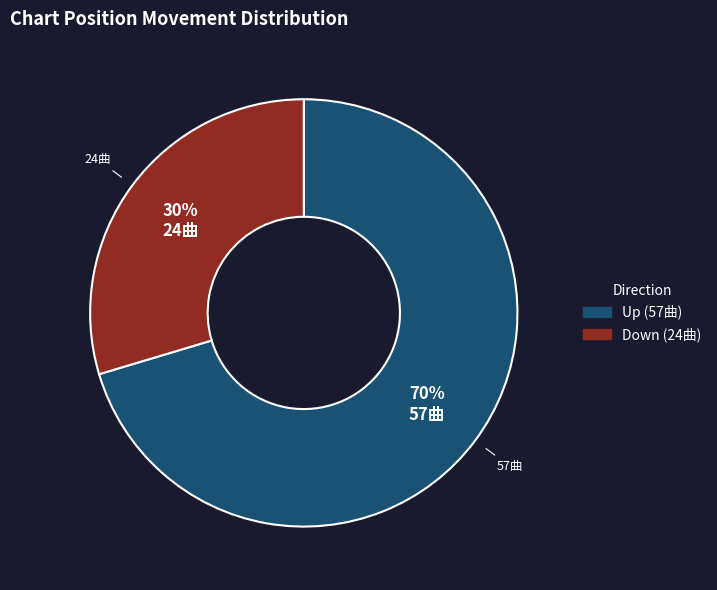

Does any single category account for the majority?

Yes